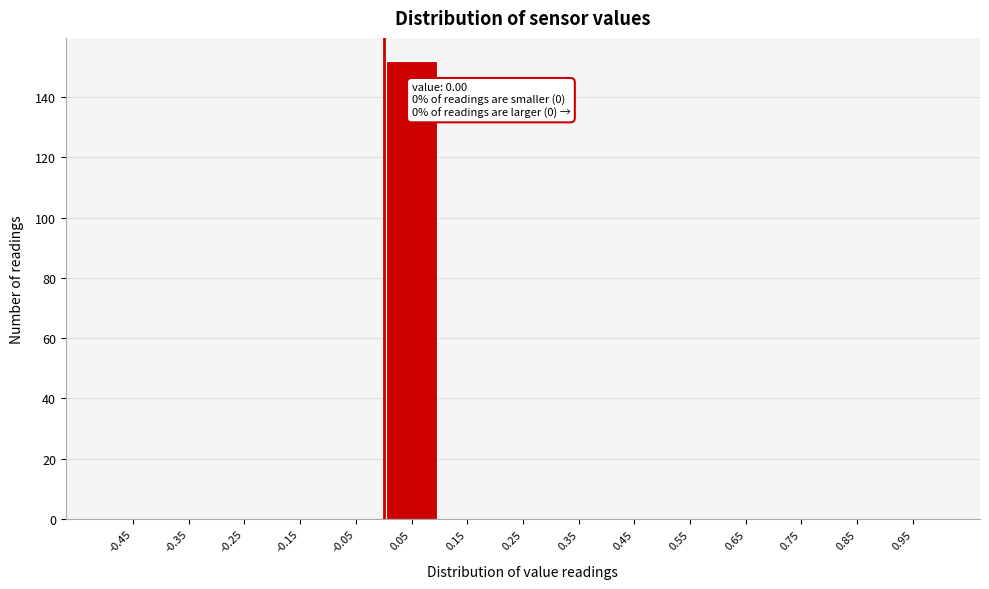

Which range on the x-axis has the tallest bar?

0.0 to 0.1